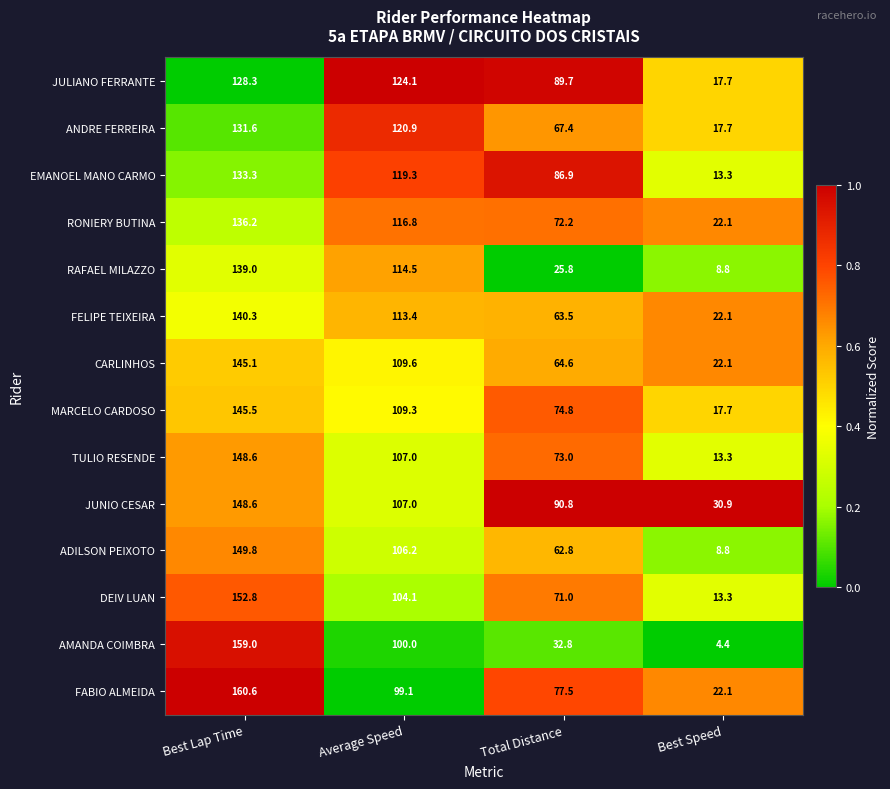

What is the difference between the highest and lowest values at Best Lap Time?

32.3